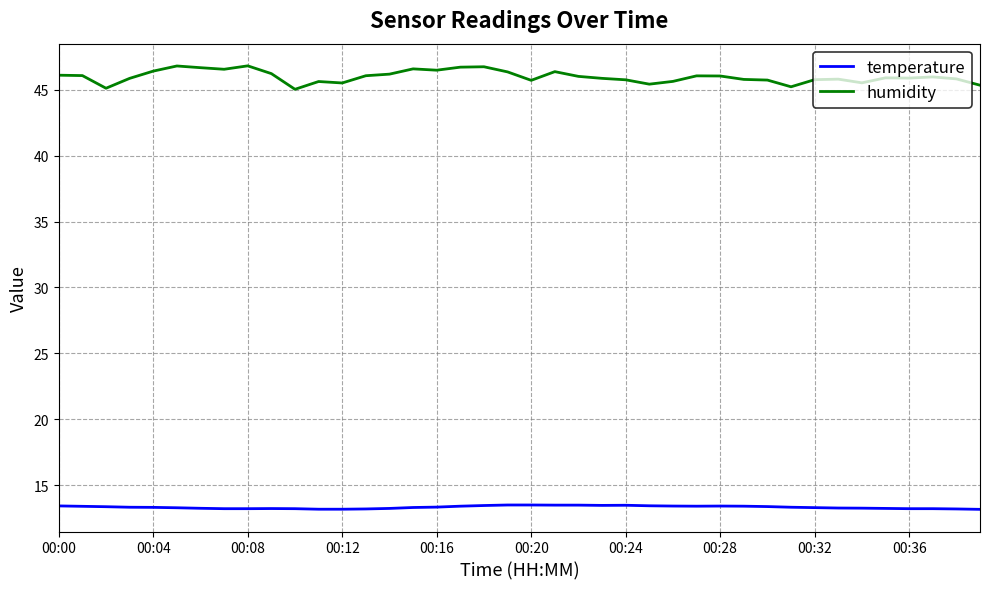

True or false: temperature and humidity intersect in this chart.

False